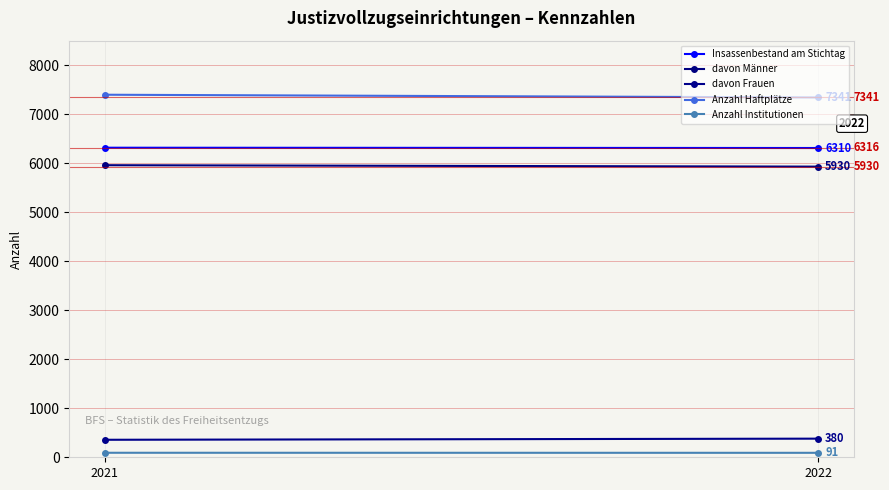

What is the sum of all Anzahl Institutionen values?

183